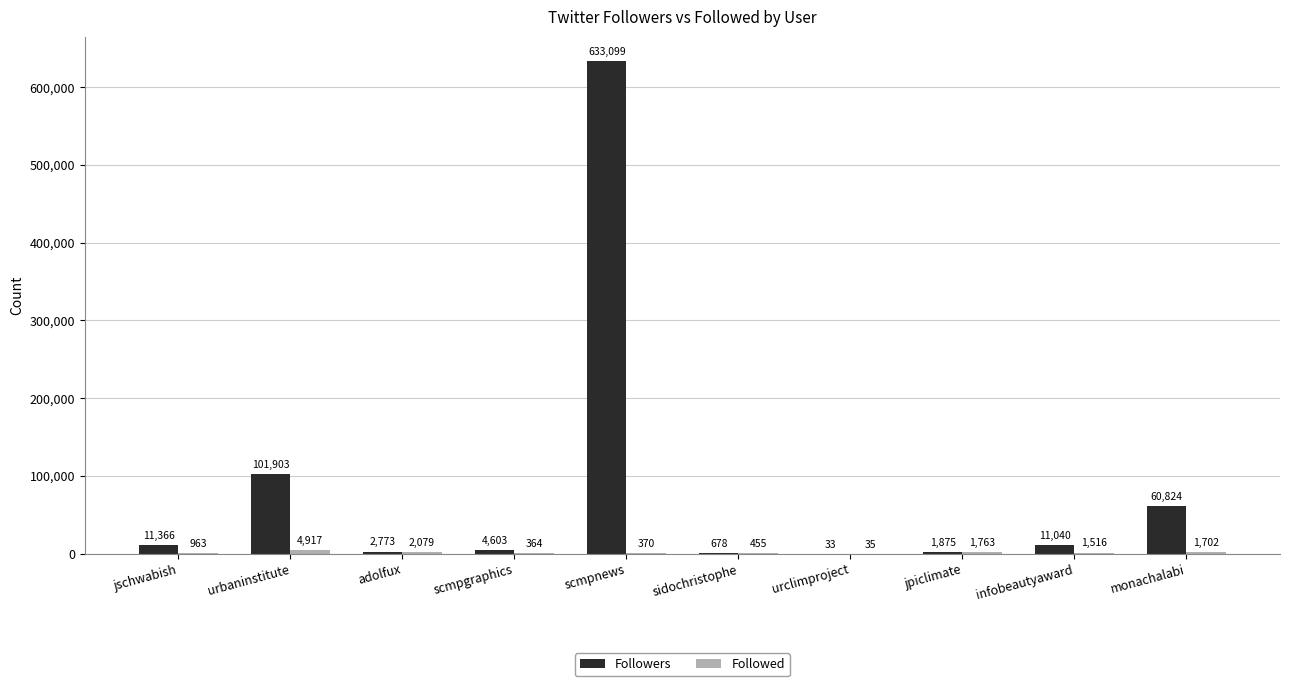

Which series has the largest total across all categories?

Followers